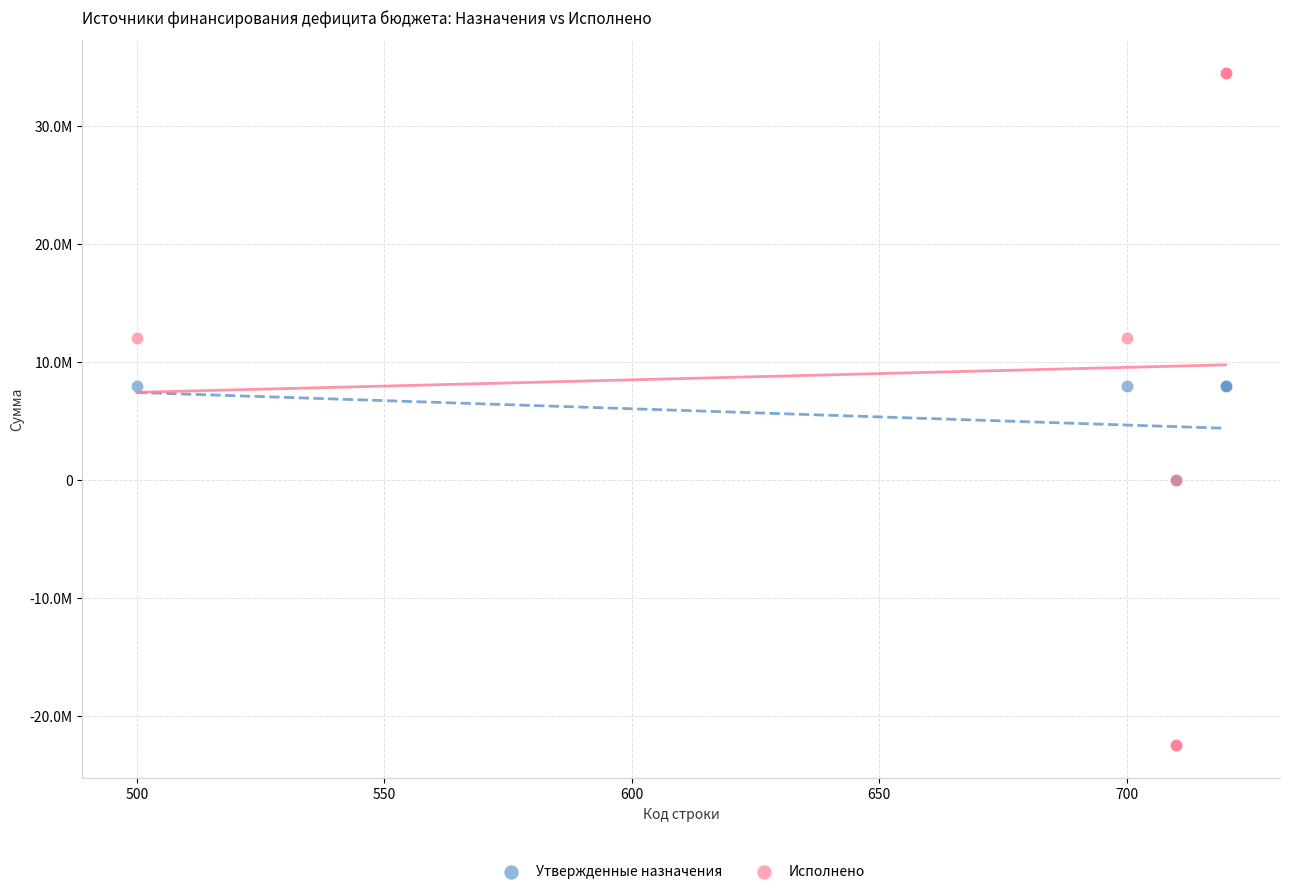

What are all the series names shown in the legend?

Утвержденные назначения, Исполнено